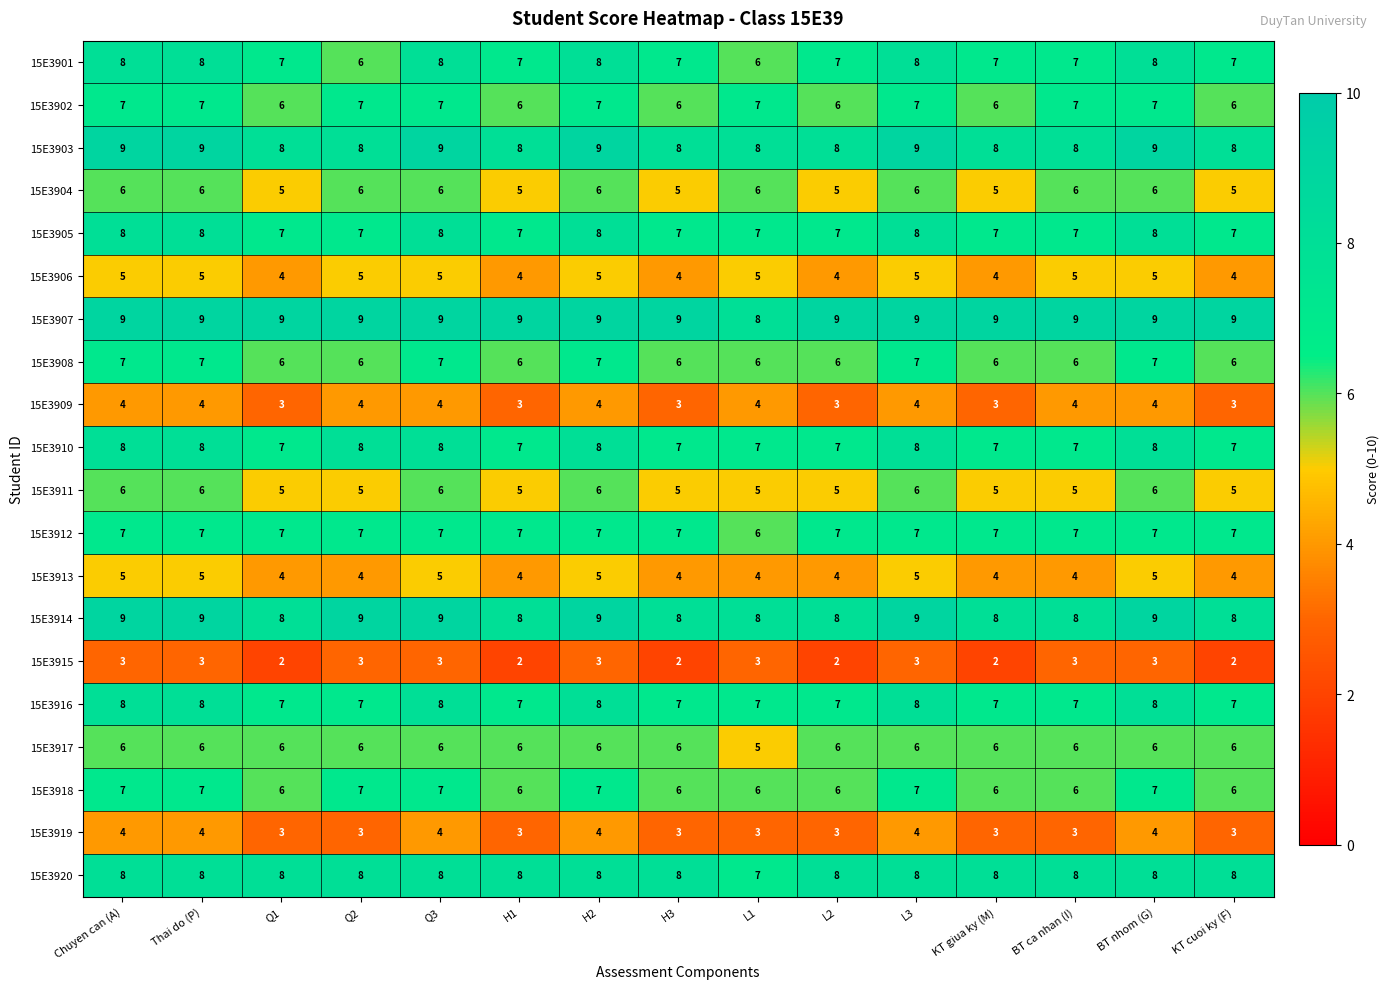

True or false: 15E3919 has a value of 5 at H1.

False